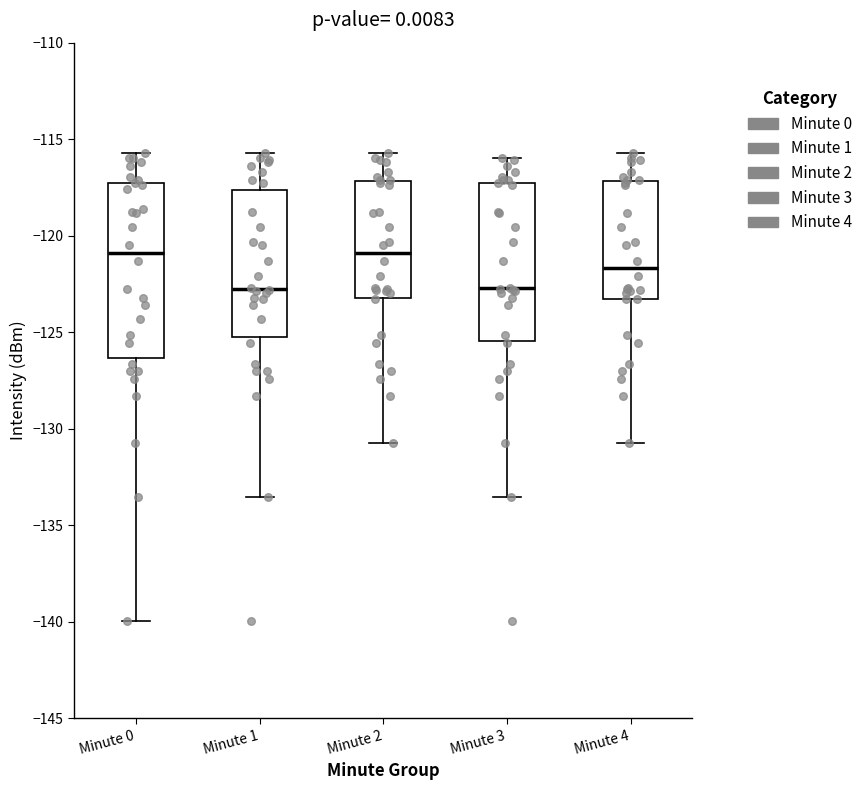

Where does the median line of the box for Minute 4 sit on the y-axis? The values are not printed on the chart, so give them approximately, as read against the axis.

-121.5